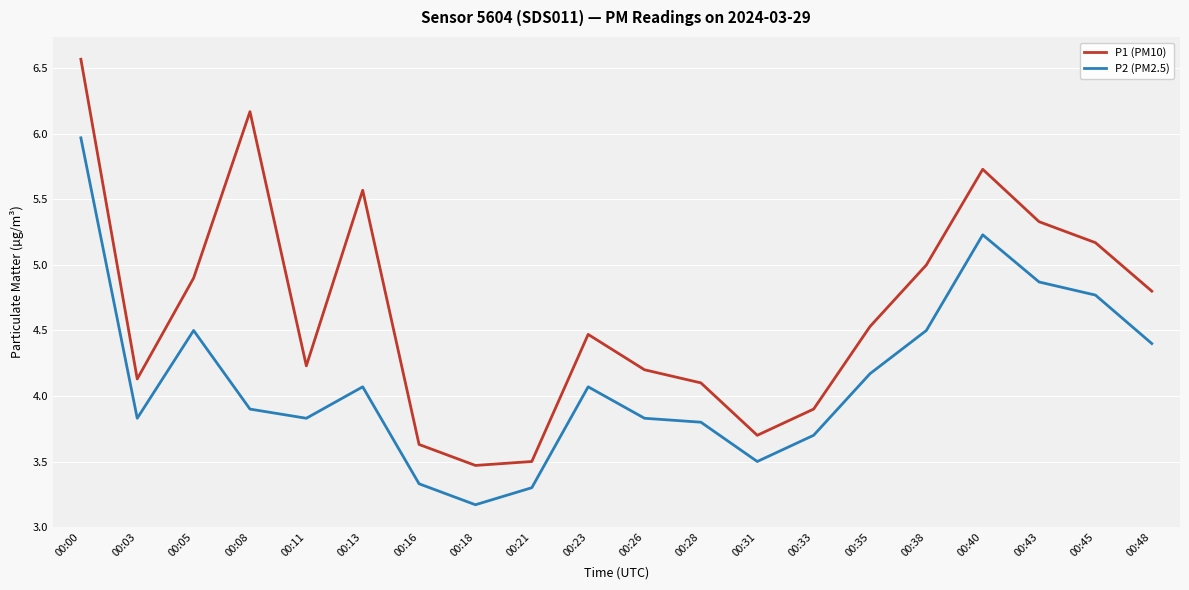

At which label does P2 (PM2.5) reach its peak?

00:00